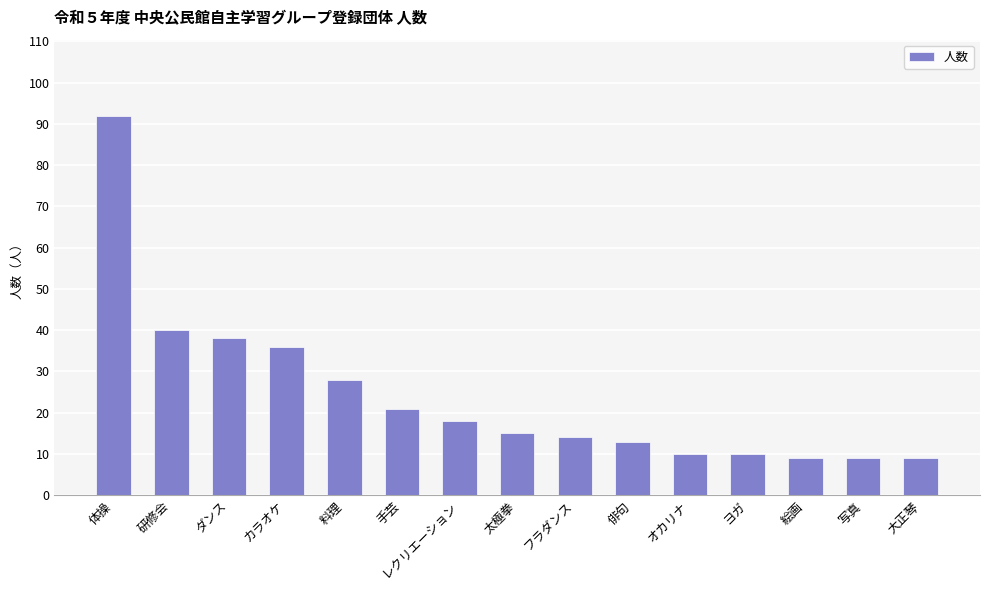

Are the bars grouped side by side (vs. stacked)?

No